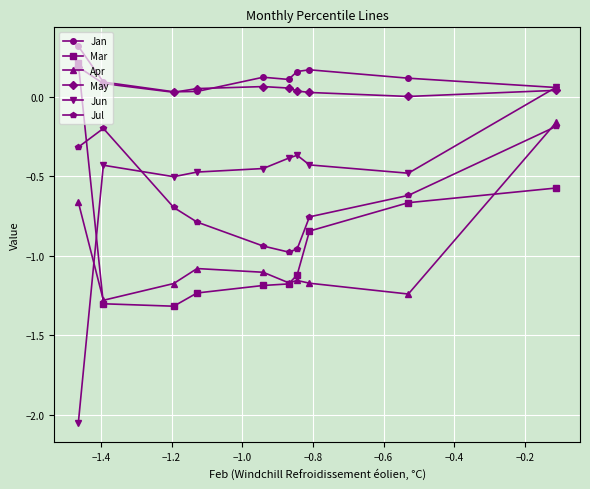

In Jan, how many points are lower than both neighbors (excluding endpoints)?

2